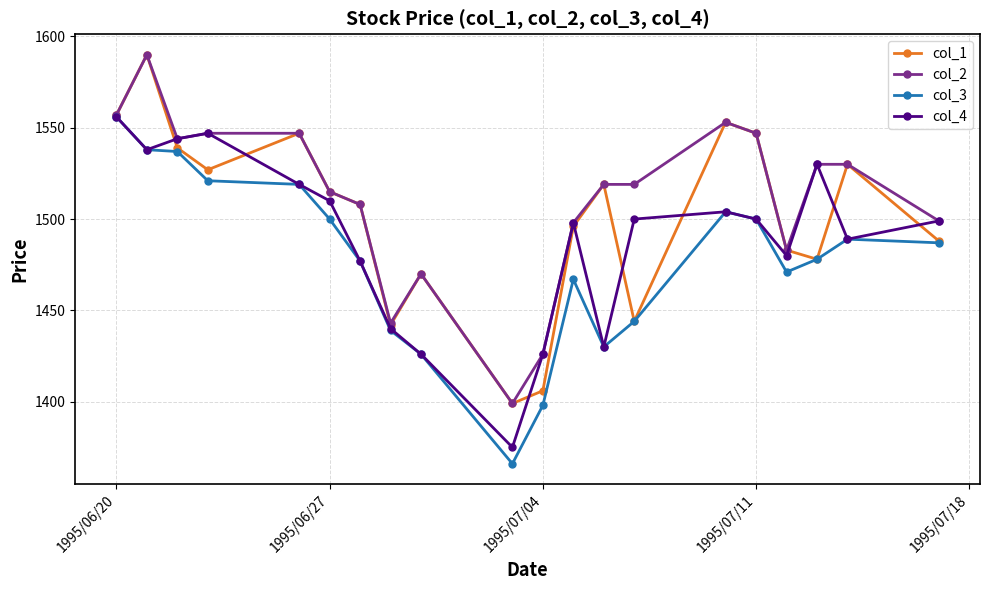

Rank the series by their average value, from highest to lowest.

col_2, col_1, col_4, col_3